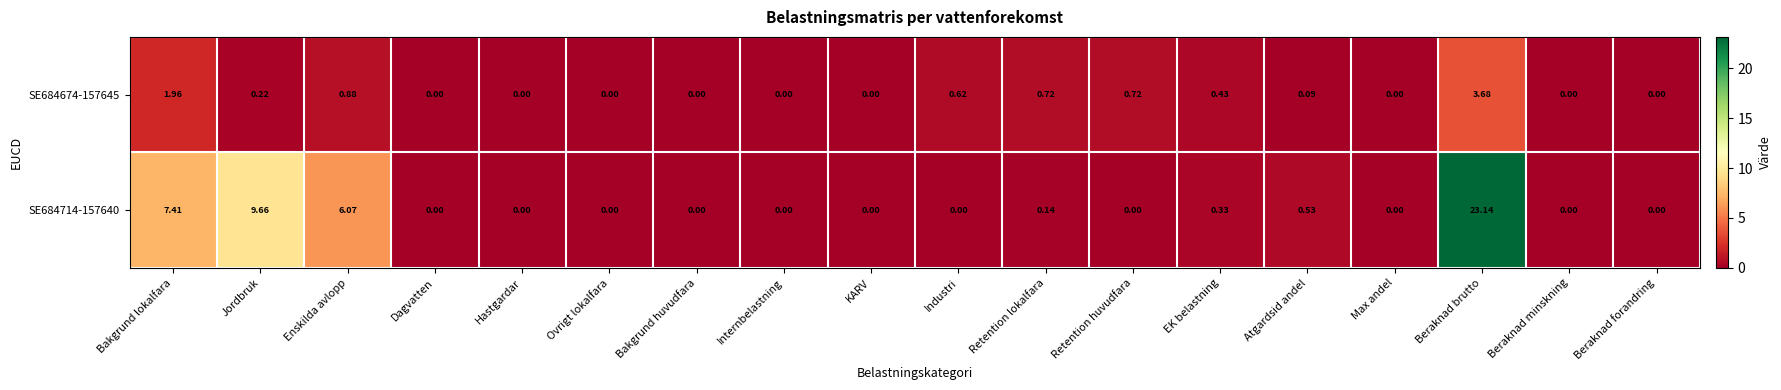

Where is SE684674-157645 nearest to the value 1?

Enskilda avlopp